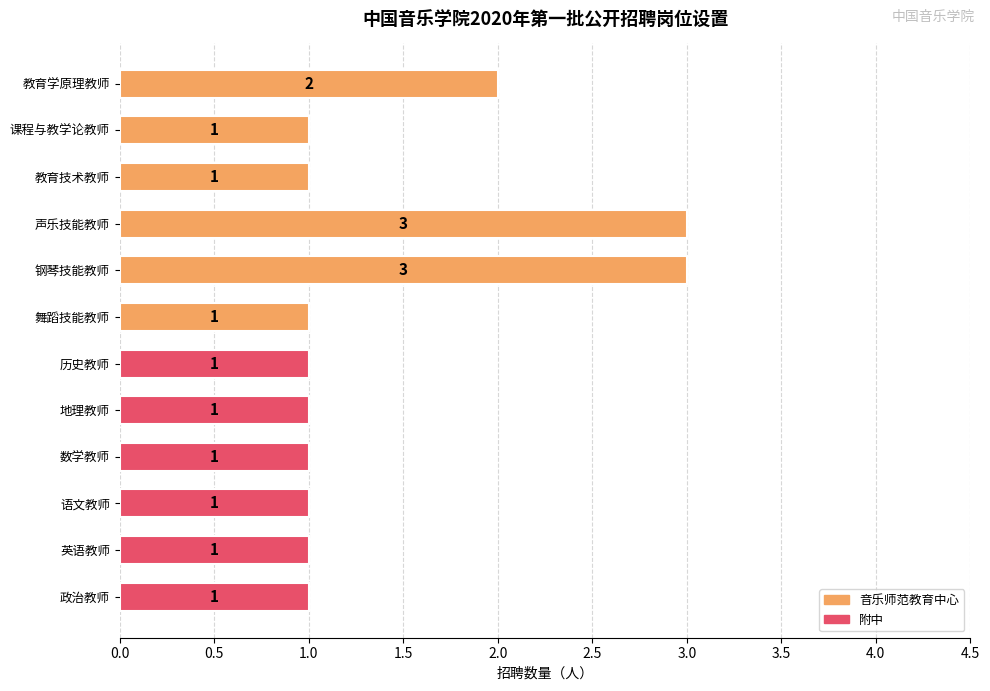

How many values are between 1 and 2?

10